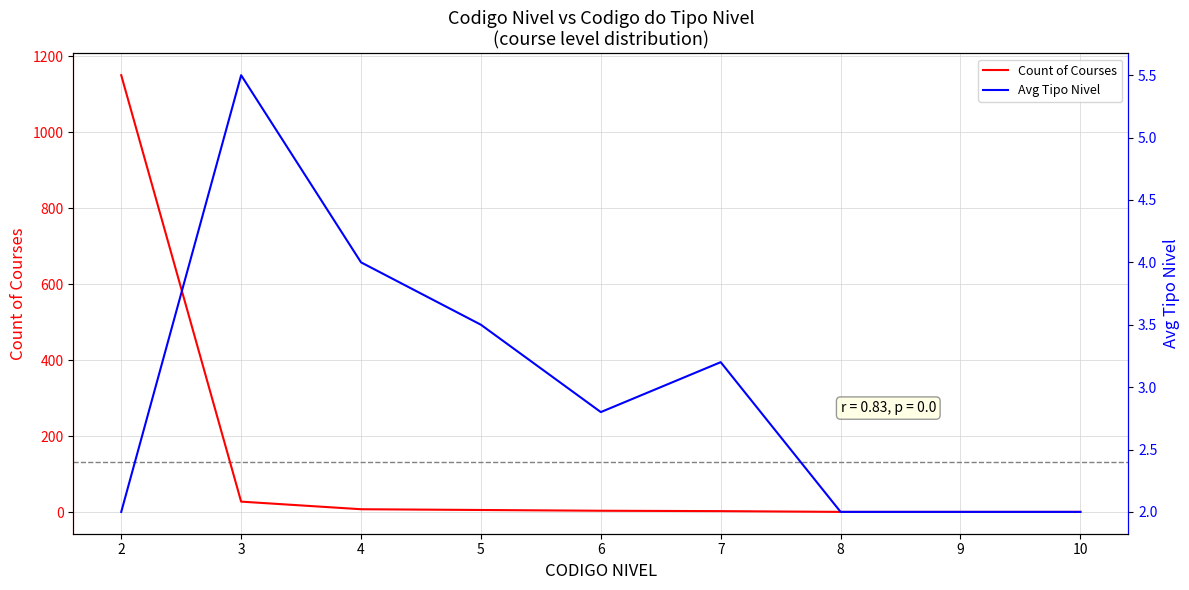

What is the sum of all Count of Courses values?

1202